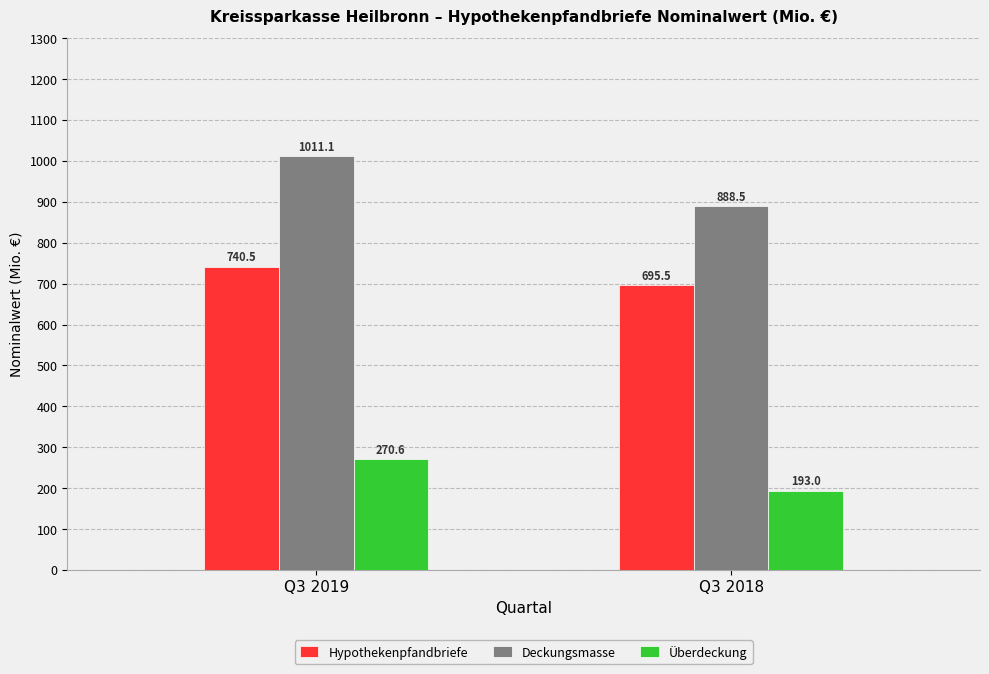

Which category has the highest value in the Deckungsmasse series?

Q3 2019